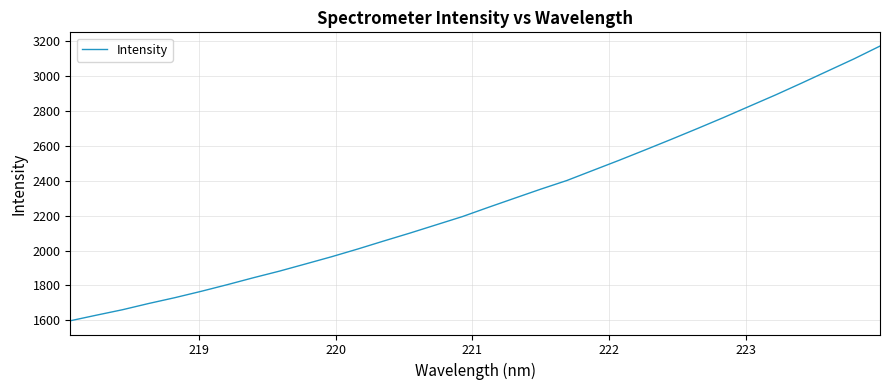

How many values are below 2248?

16